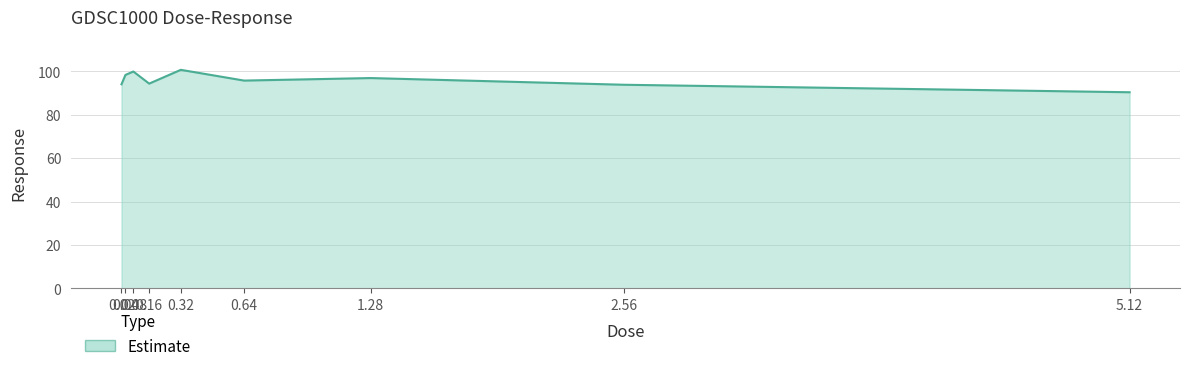

How many lines are shown in the chart?

1